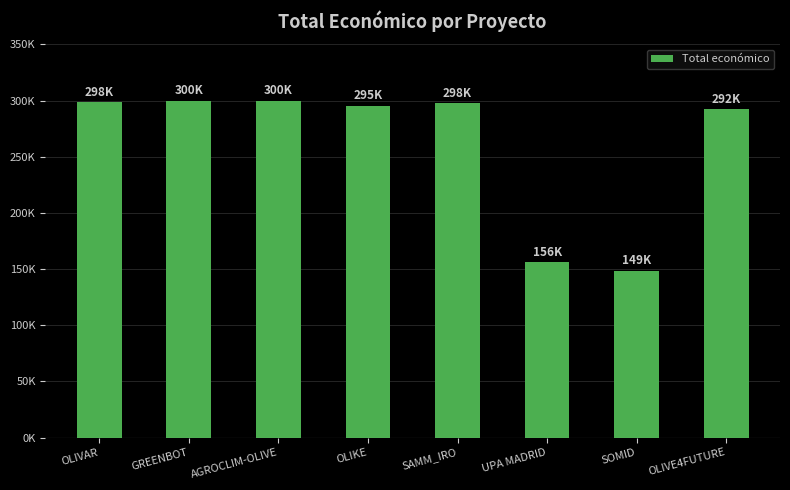

Read the value at AGROCLIM-OLIVE, to the nearest 50.

299800